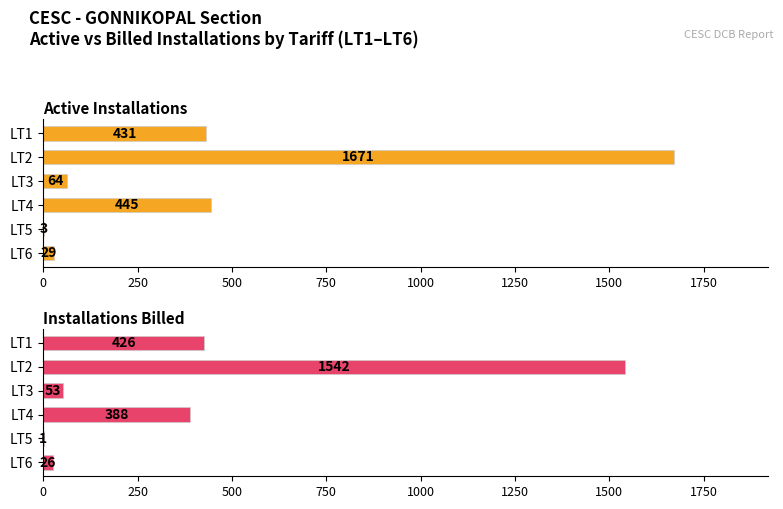

The value of Installations Billed at LT1 is 426. True or false?

True